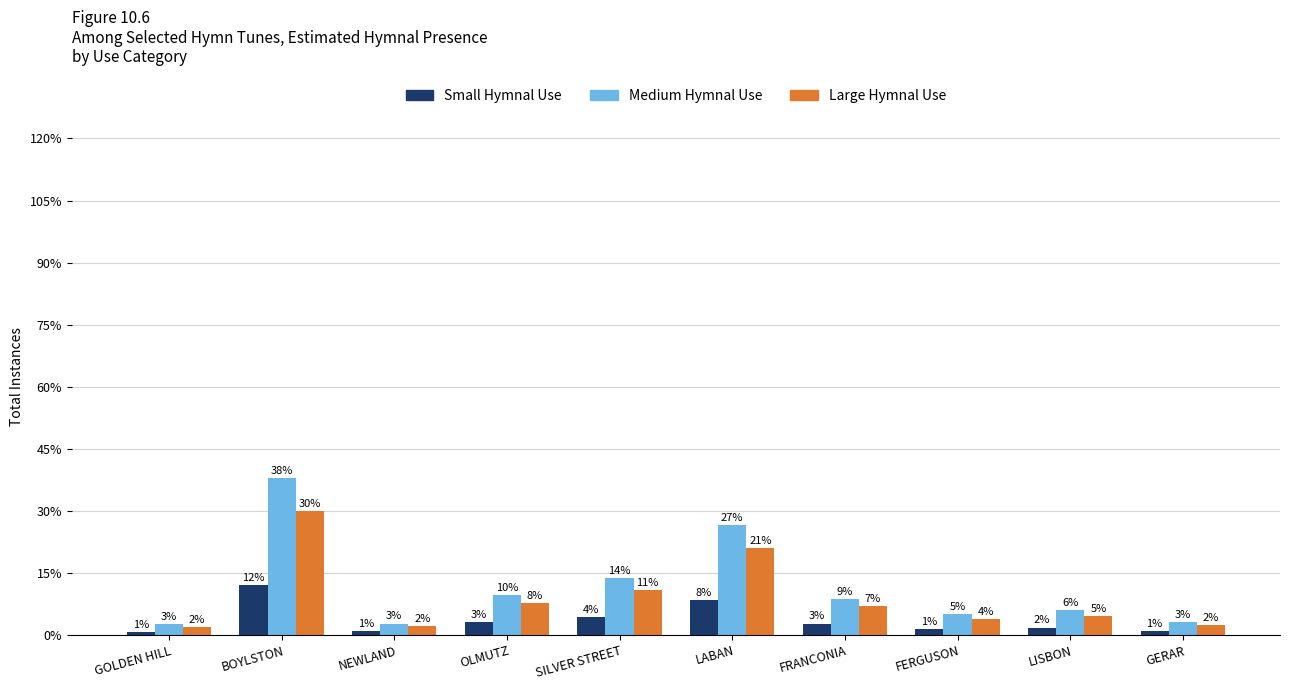

Are the bars grouped side by side (vs. stacked)?

Yes